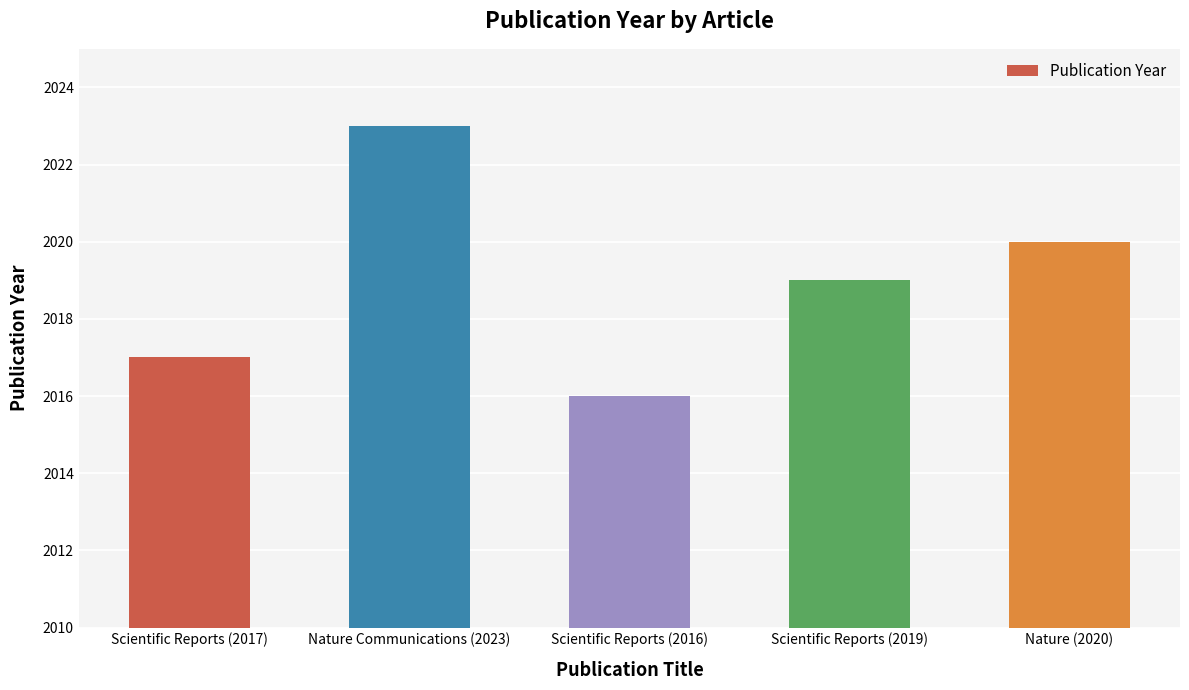

Which label corresponds to the smallest value in the chart?

Scientific Reports (2016)